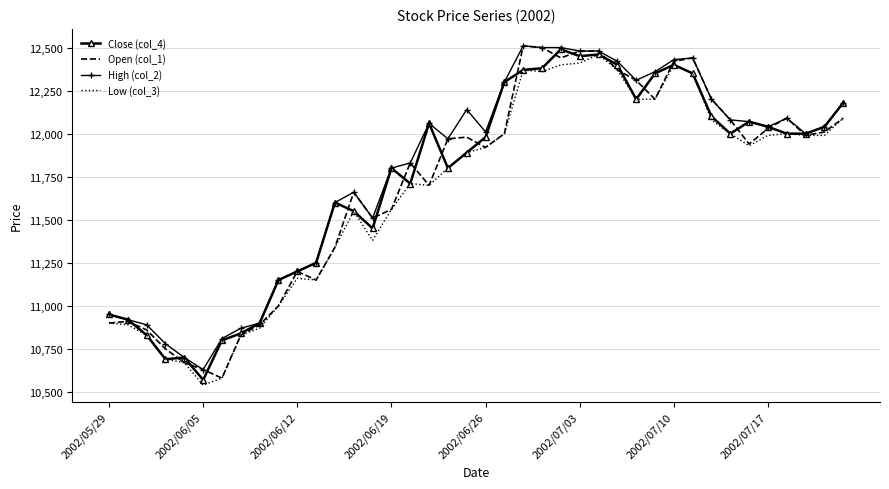

What is the highest value of the Close (col_4) series?

12490